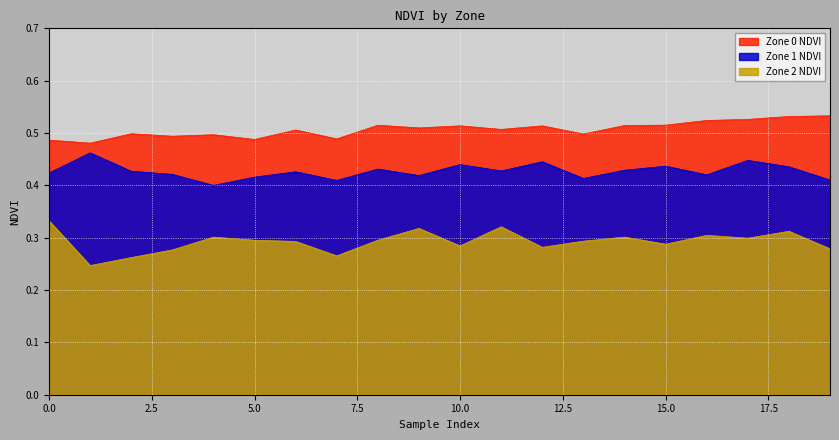

At how many categories does at least one series exceed 0?

20